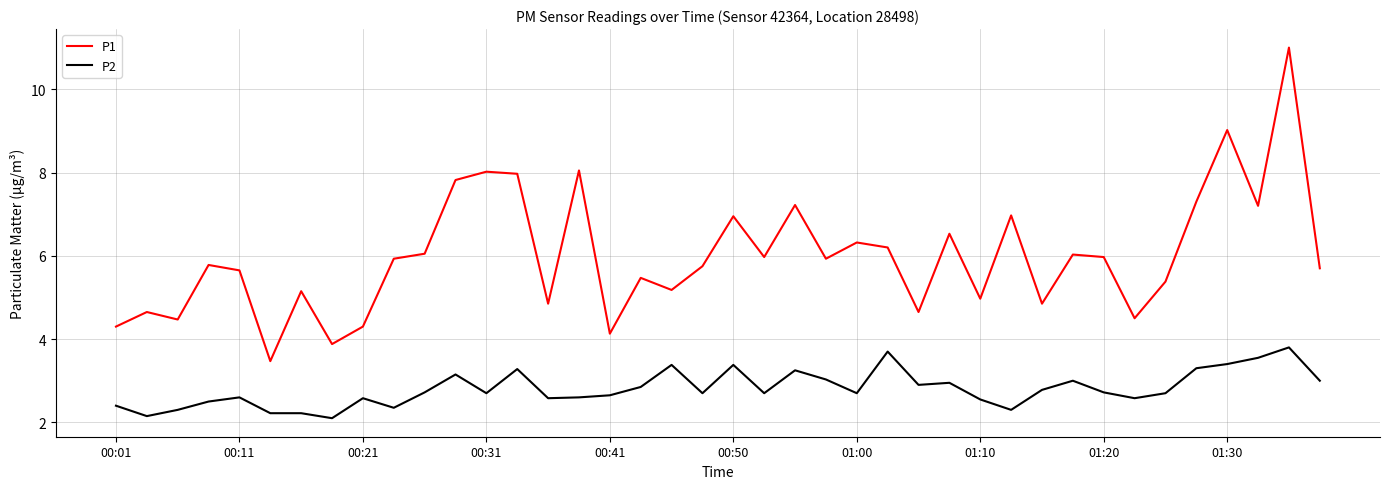

Rank the series by their average value, from highest to lowest.

P1, P2